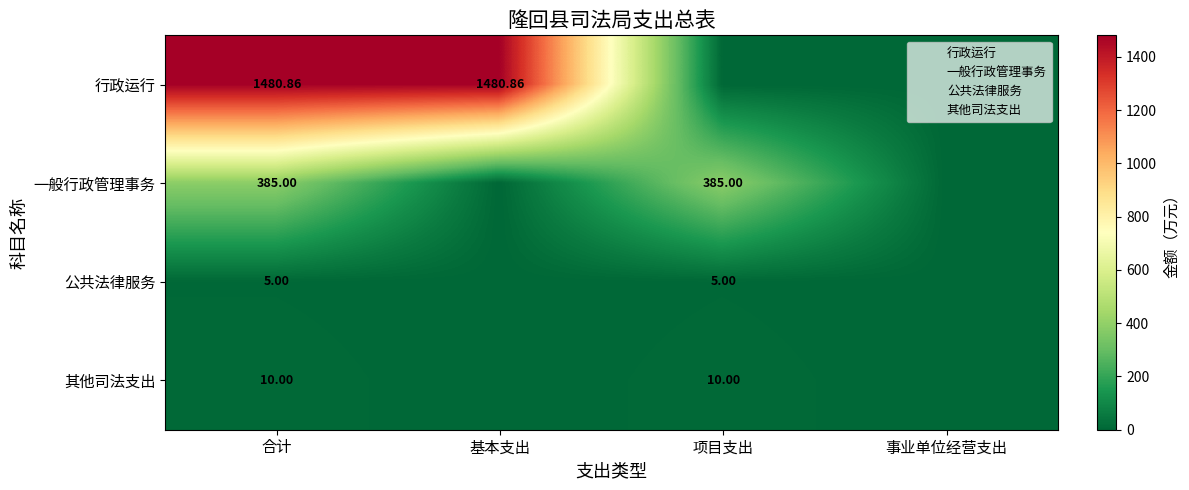

List the labels in order of 公共法律服务 value, smallest first.

基本支出, 事业单位经营支出, 合计, 项目支出